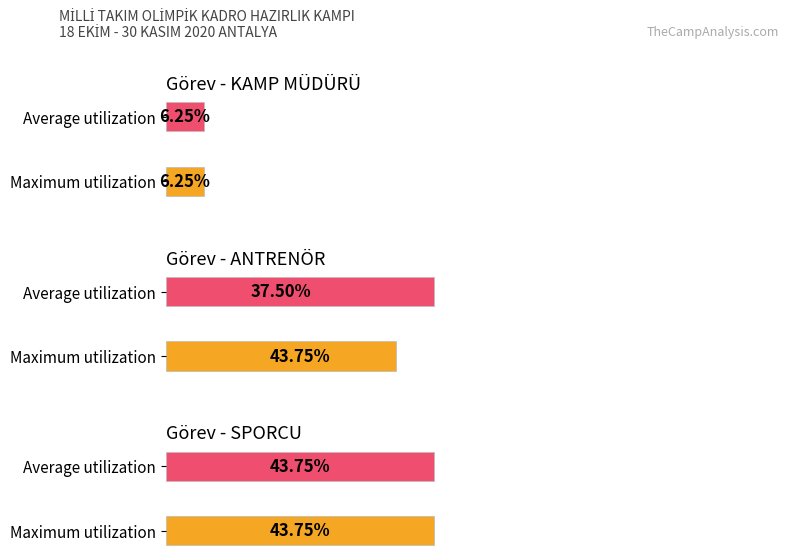

Count the Count by Role values in the range 1 to 6.

6